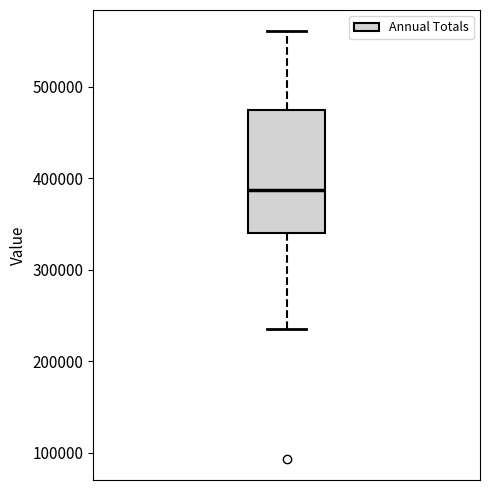

Transcribe this box plot: give where the median line is, the range the box spans, and where the two whiskers end, as read against the y-axis. The values are not printed on the chart, so give them approximately, as read against the axis.

median 390000, box 340000 to 470000, whiskers 240000 to 560000